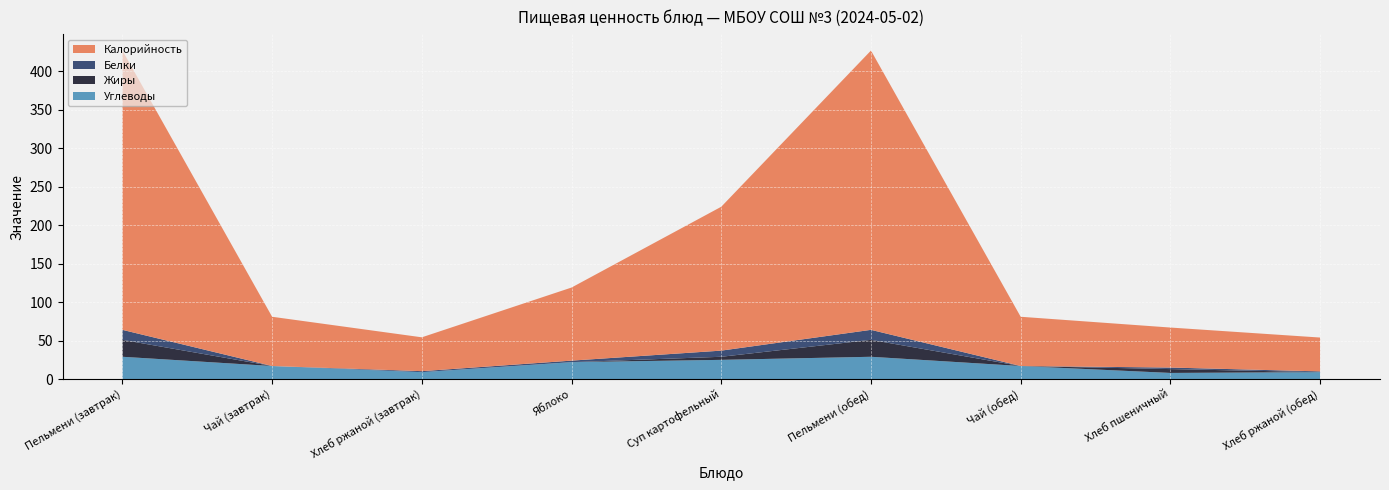

Reading right to left, what are all the values shown in this chart?

Калорийность: 44.0	52.0	64.0	363.0	187.0	95.0	44.0	64.0	363.0
Белки: 1.0	2.0	0.0	13.0	8.0	2.0	1.3	0.0	13.0
Жиры: 0.0	5.0	0.0	22.0	4.0	0.0	0.0	0.0	22.0
Углеводы: 9.0	8.0	17.0	29.0	25.0	22.0	9.0	17.0	29.0